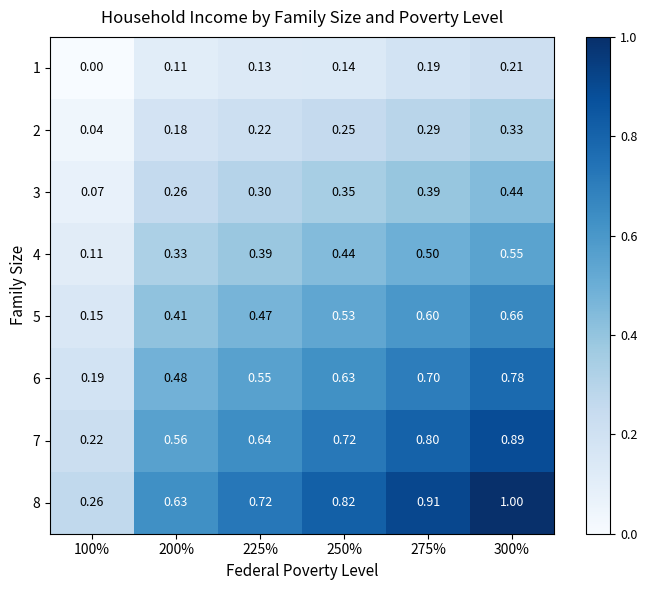

Is the value of 3 at 100% greater than the value of 5 at 225%?

No